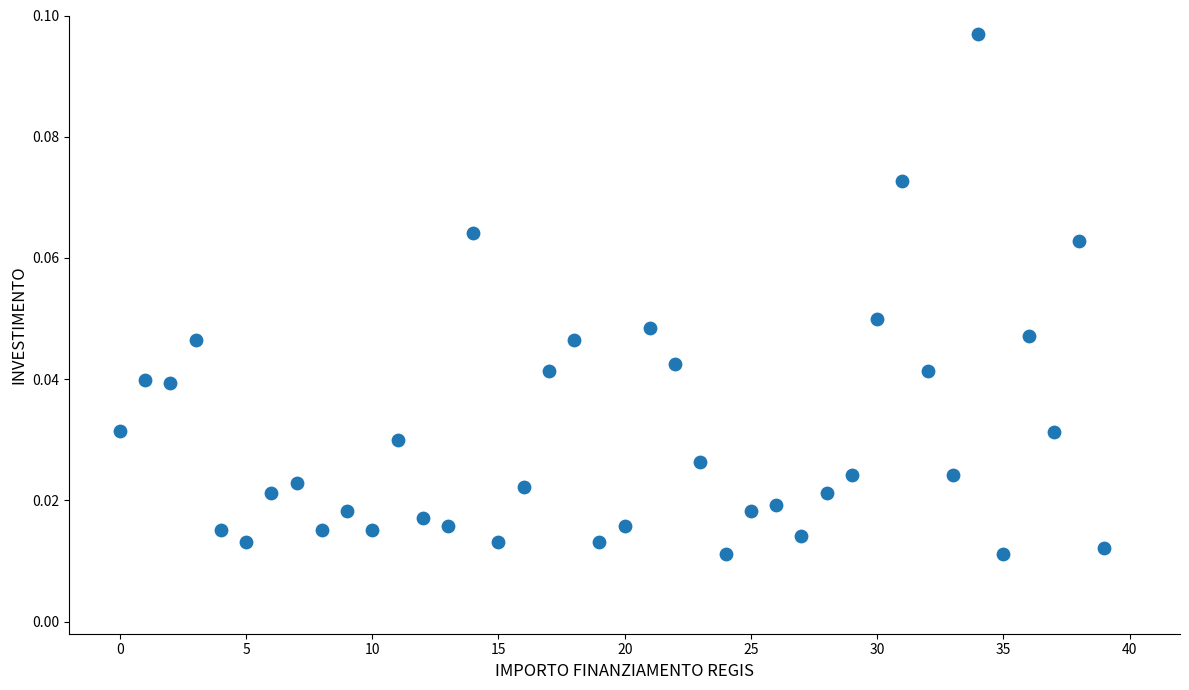

Count the number of points in this scatter plot.

40